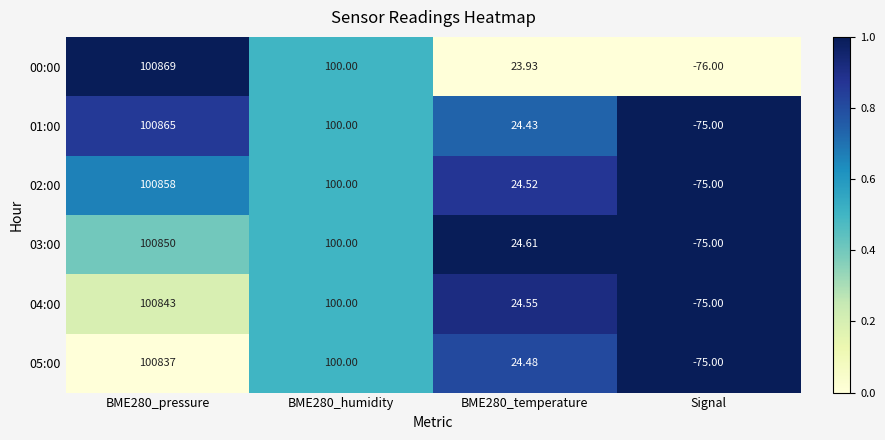

Which category has the lowest value across all series?

Signal